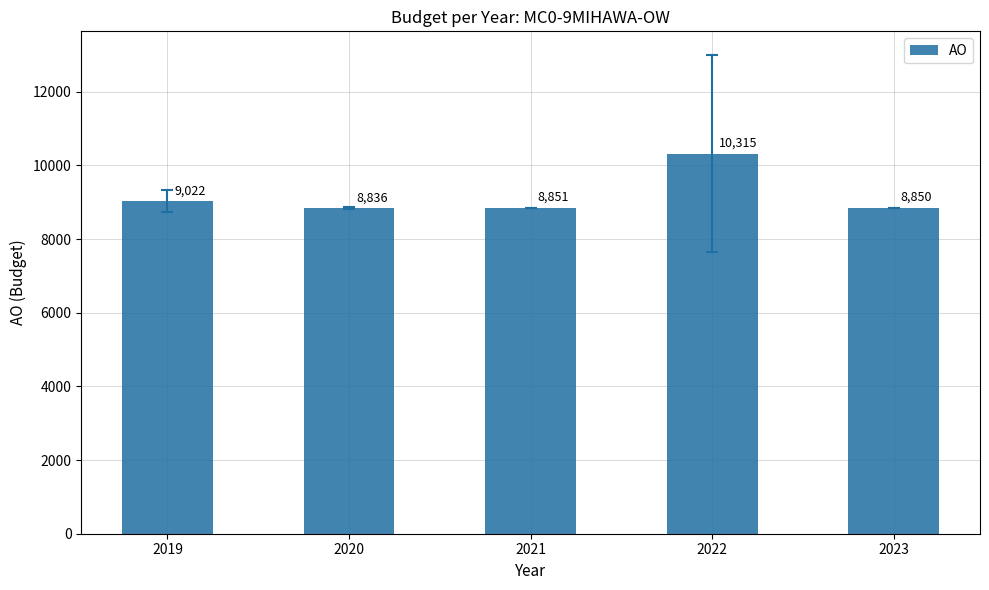

How many bars are there in total?

5